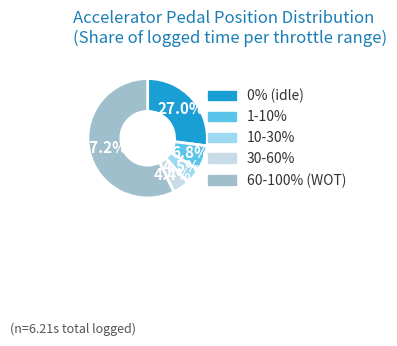

Is there any slice that represents more than half of the pie?

Yes